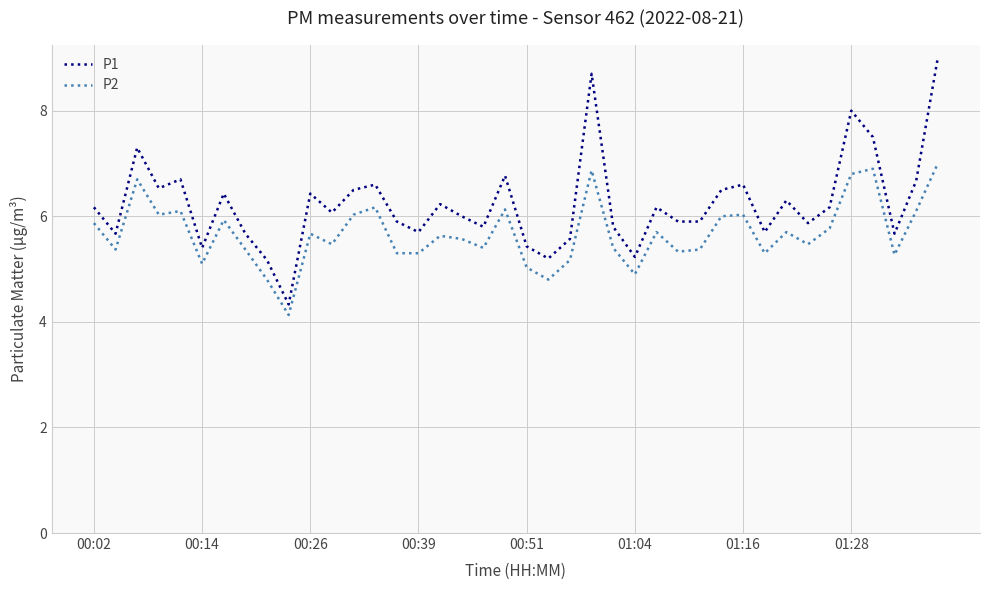

Rank the series by their maximum value, from highest to lowest.

P1, P2